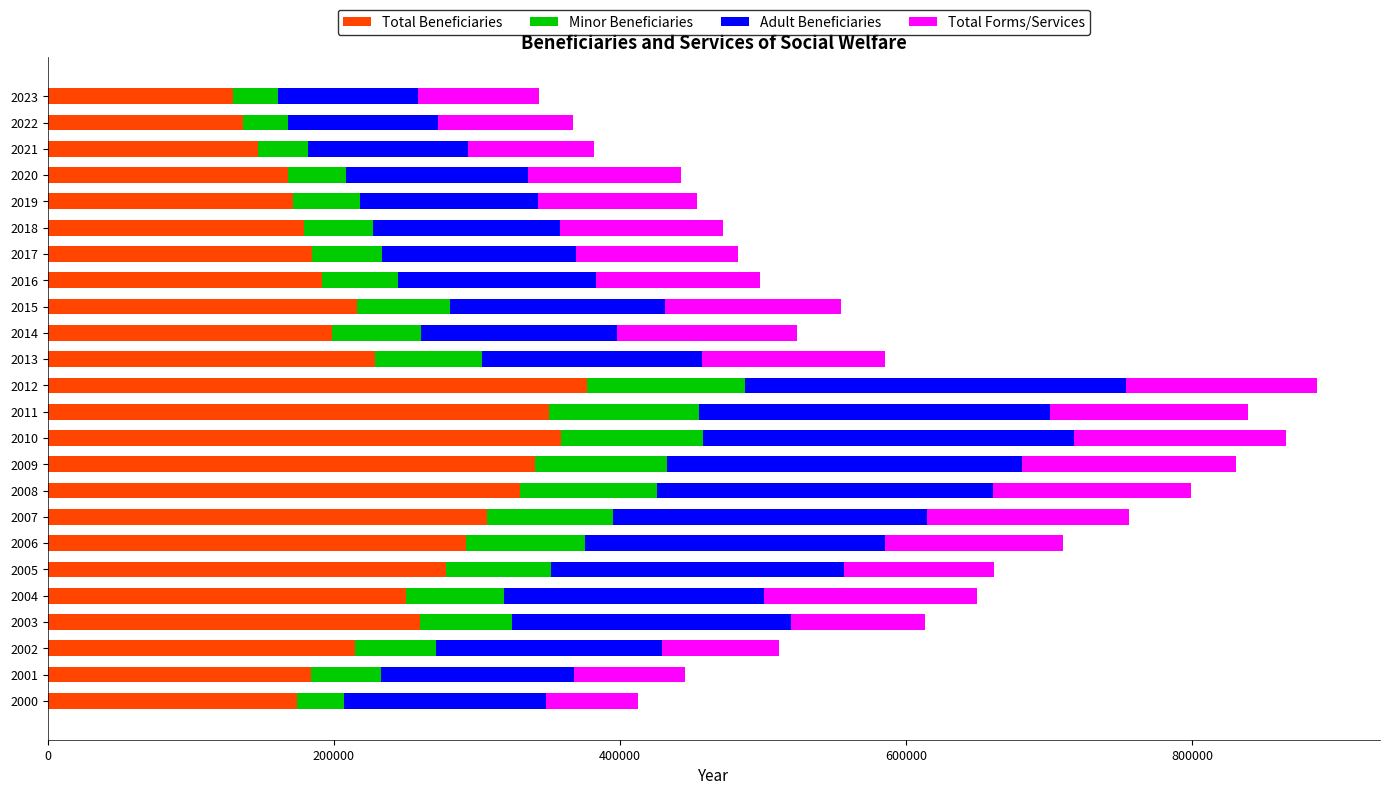

What is the total value across all series at 2001?

445723